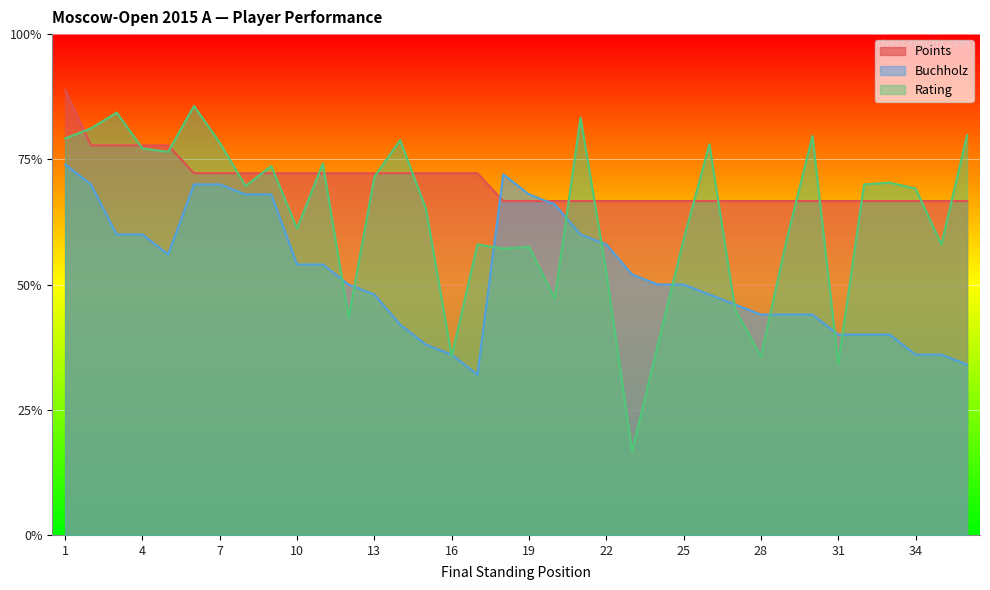

At which category is the sum across all series the highest?

1